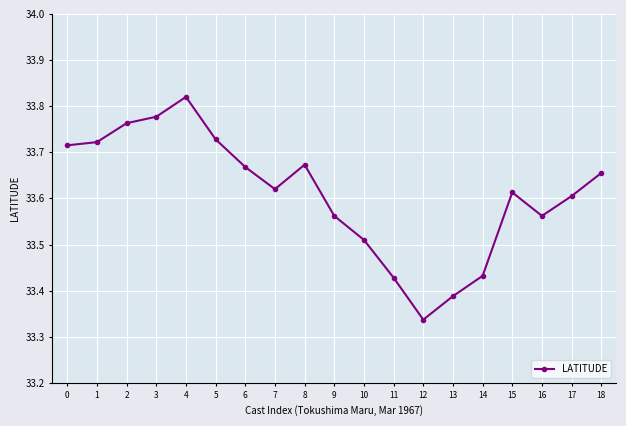

Does the chart have visible grid lines?

Yes